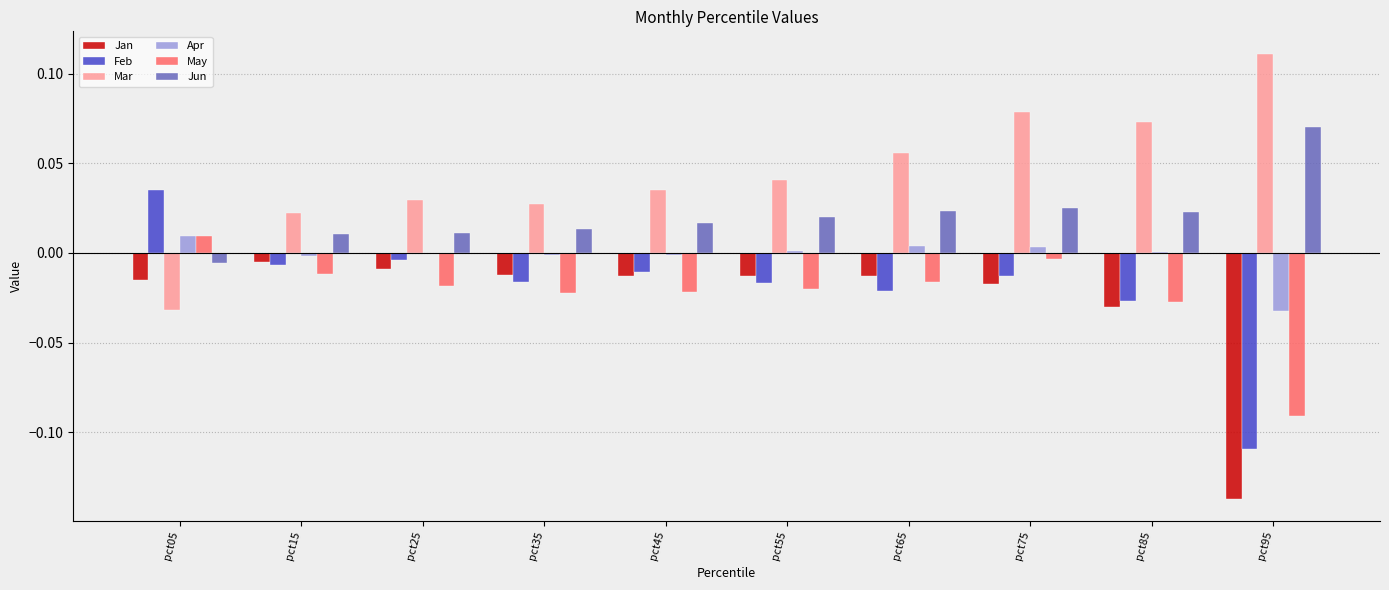

At which category does the chart reach its peak across all series?

pct95